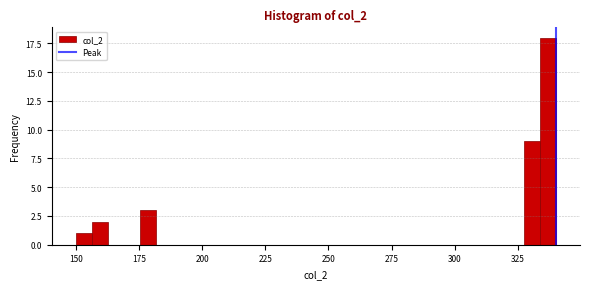

Around what value on the x-axis is the tallest bar? Give the approximate position of its centre, as read against the axis.

335